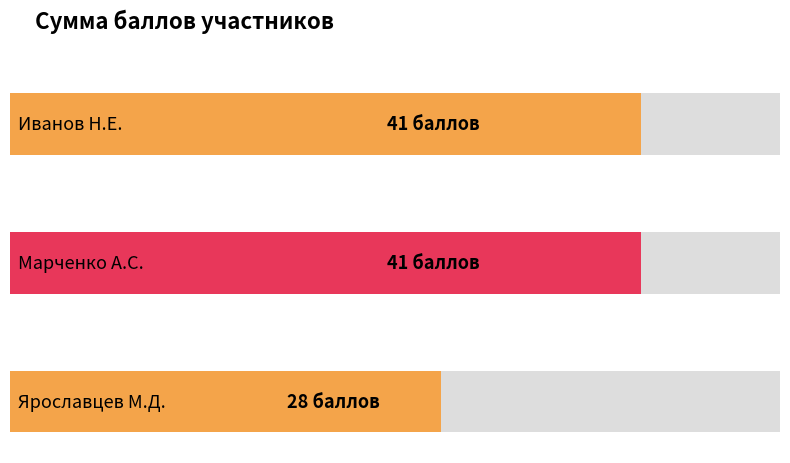

What position from the right is Ярославцев М.Д.?

1